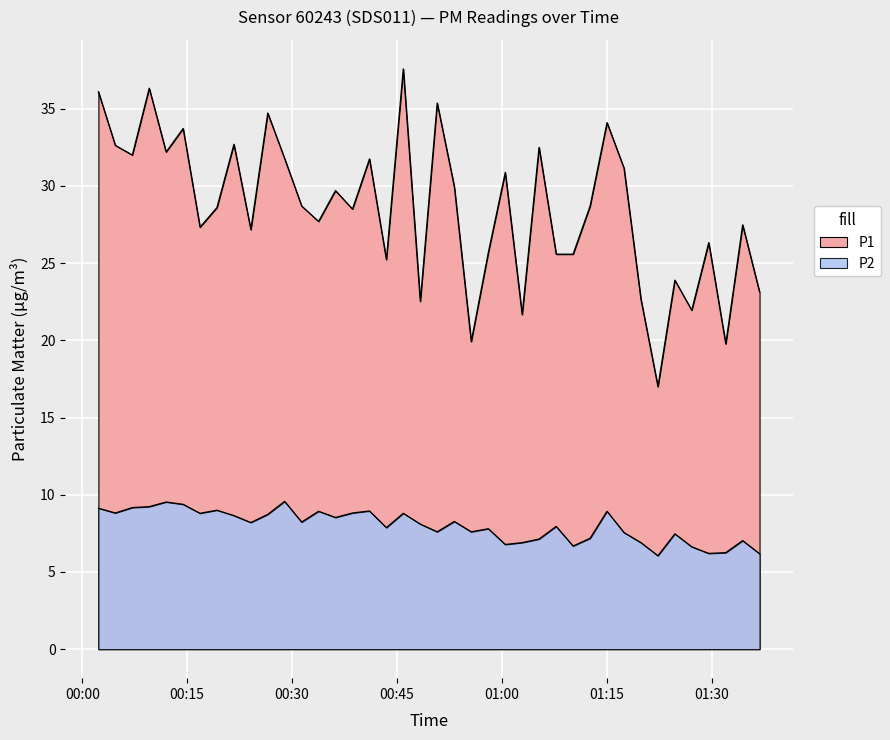

True or false: P1 and P2 intersect in this chart.

False